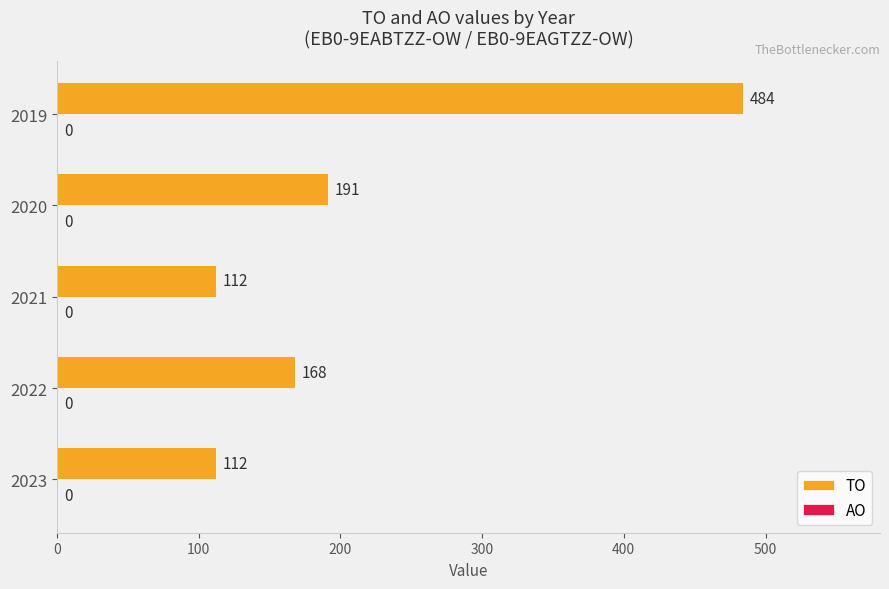

What is the difference between the second highest and minimum values?

79